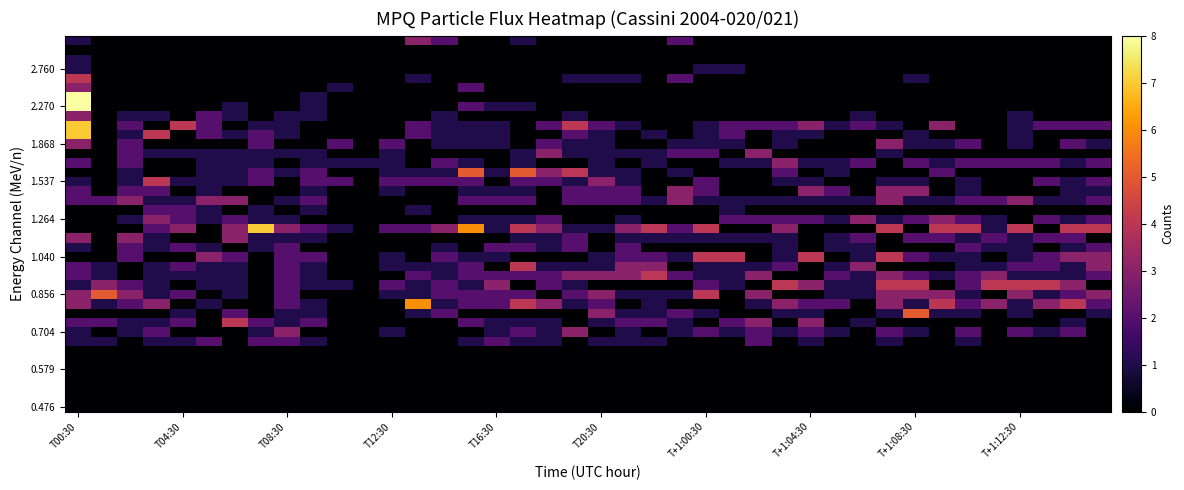

At which category does the chart reach its minimum across all series?

T00:30